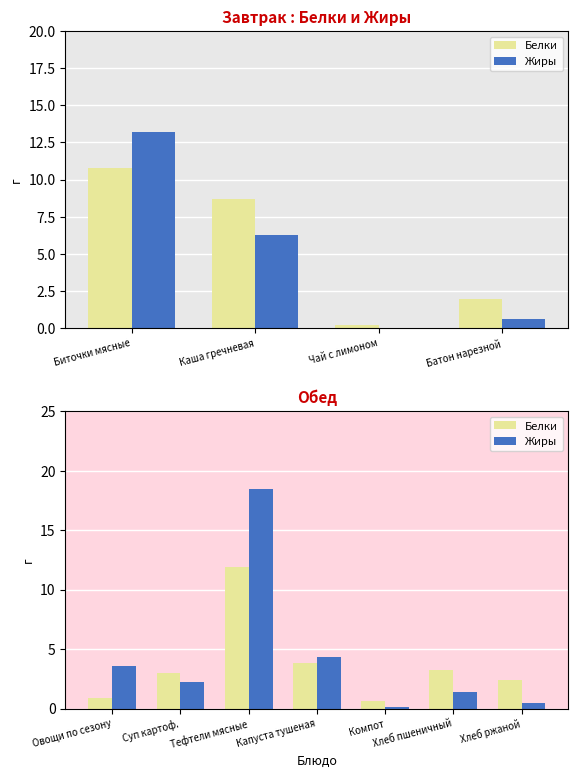

What is the difference between the second highest and second lowest values in the Белки series?

2.9